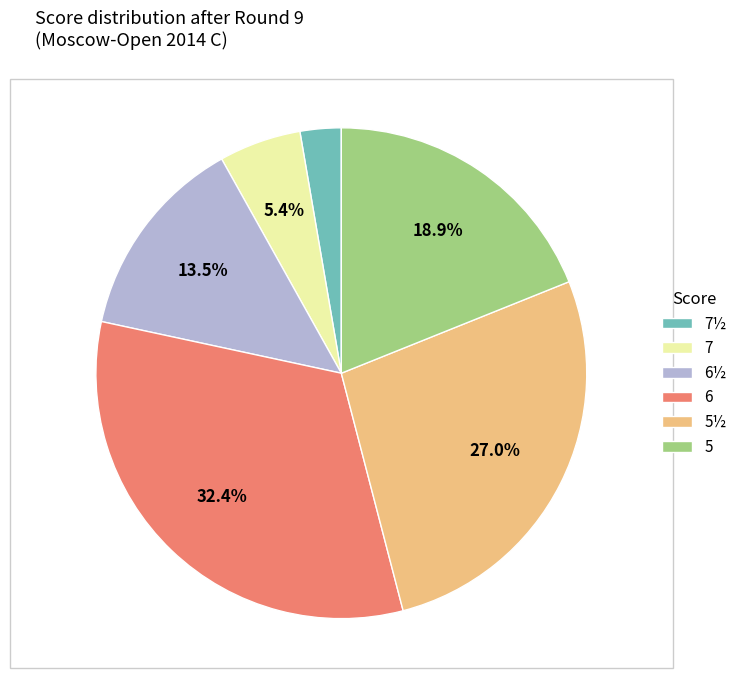

Rank the categories by value from highest to lowest.

6, 5½, 5, 6½, 7, 7½